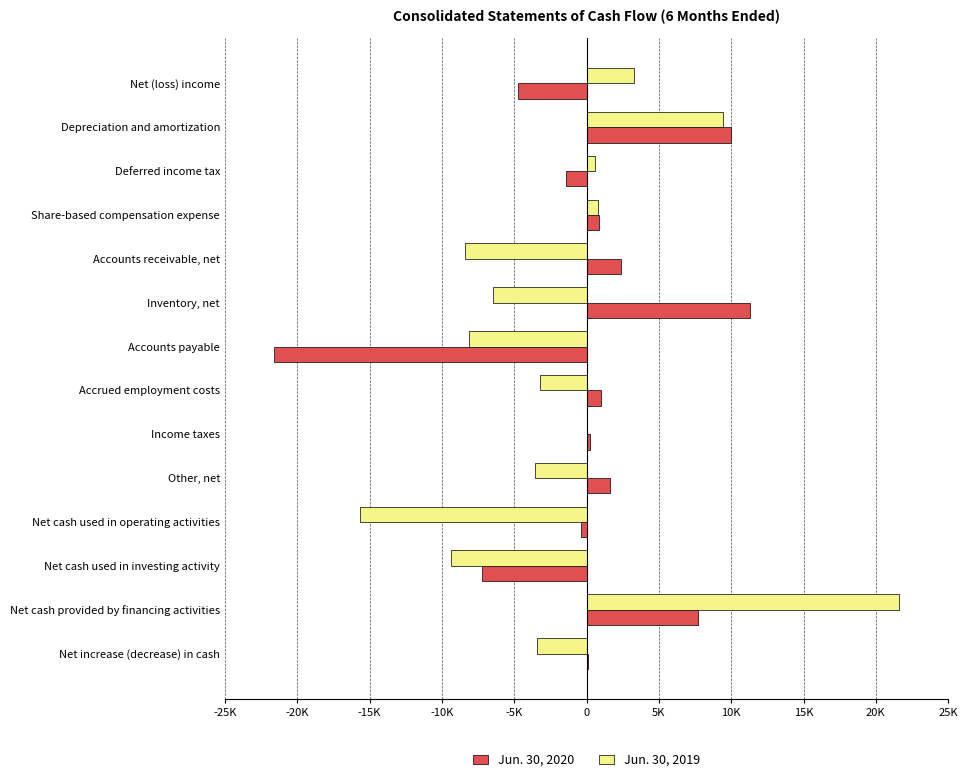

Rank the series by their average value, from lowest to highest.

Jun. 30, 2019, Jun. 30, 2020